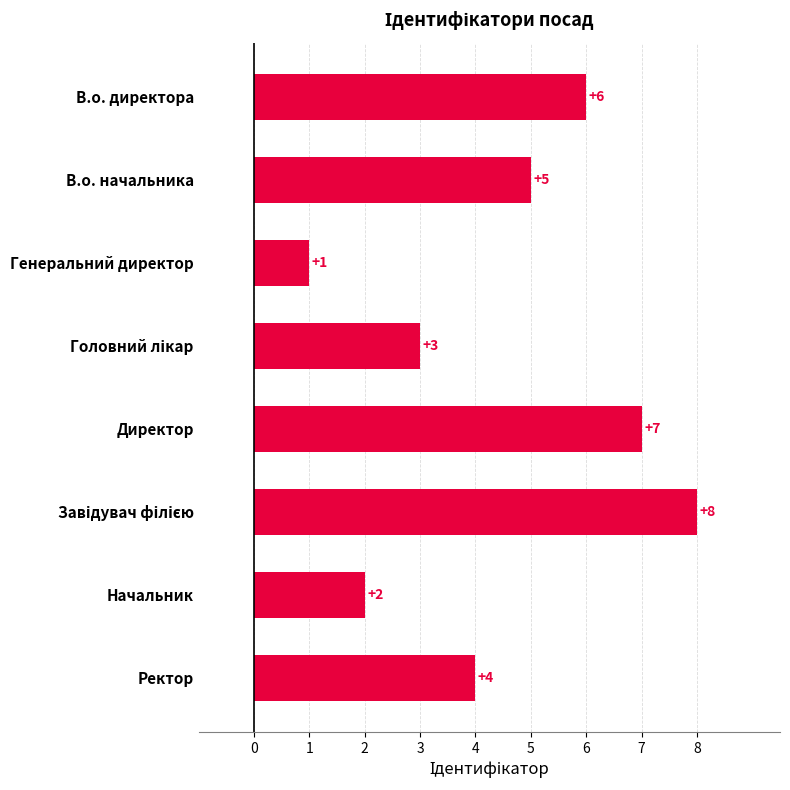

Reading top to bottom, transcribe all the data shown in this chart.

6	5	1	3	7	8	2	4